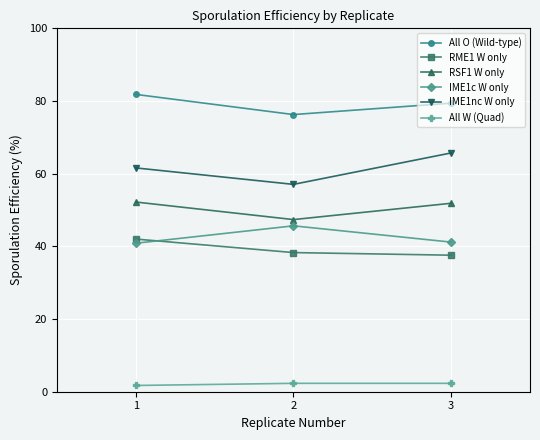

What are all the series names shown in the legend?

All O (Wild-type), RME1 W only, RSF1 W only, IME1c W only, IME1nc W only, All W (Quad)